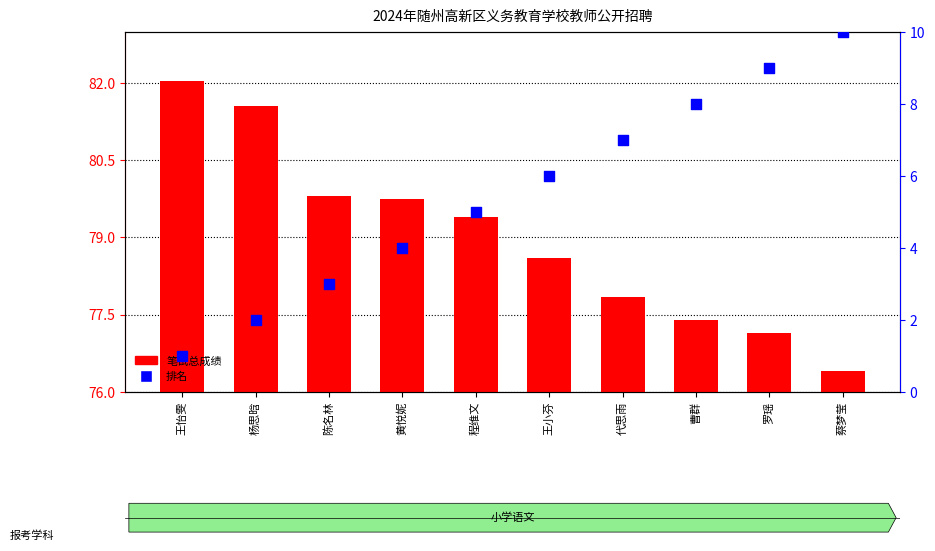

At how many categories does at least one series exceed 36?

10